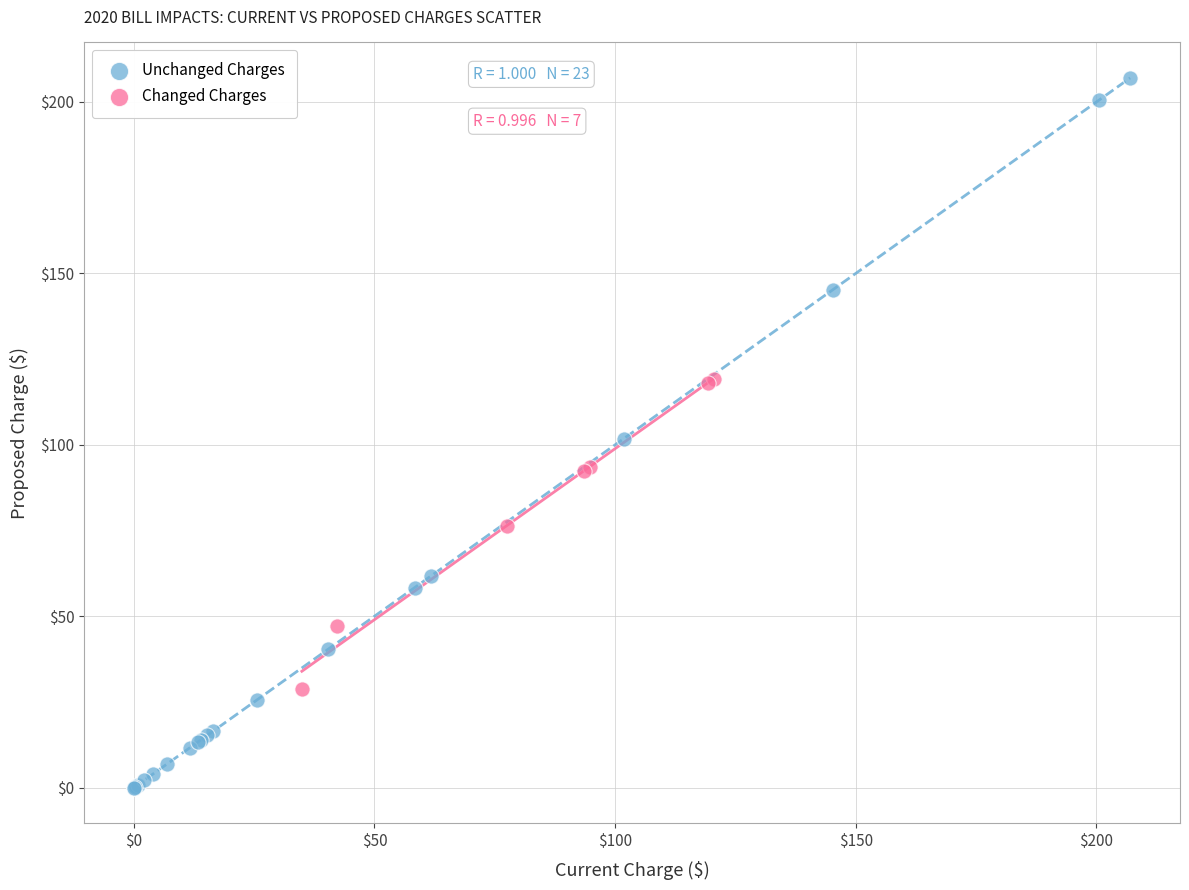

Which series has the largest Y range (max minus min)?

Unchanged Charges